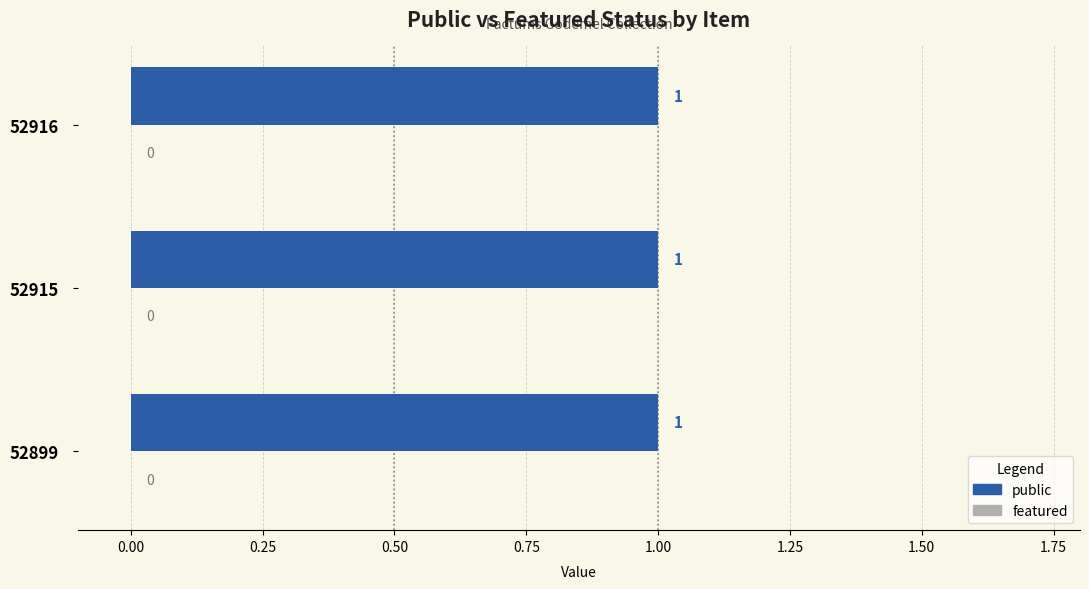

What is the value of the public bar at the 3rd from the left?

1